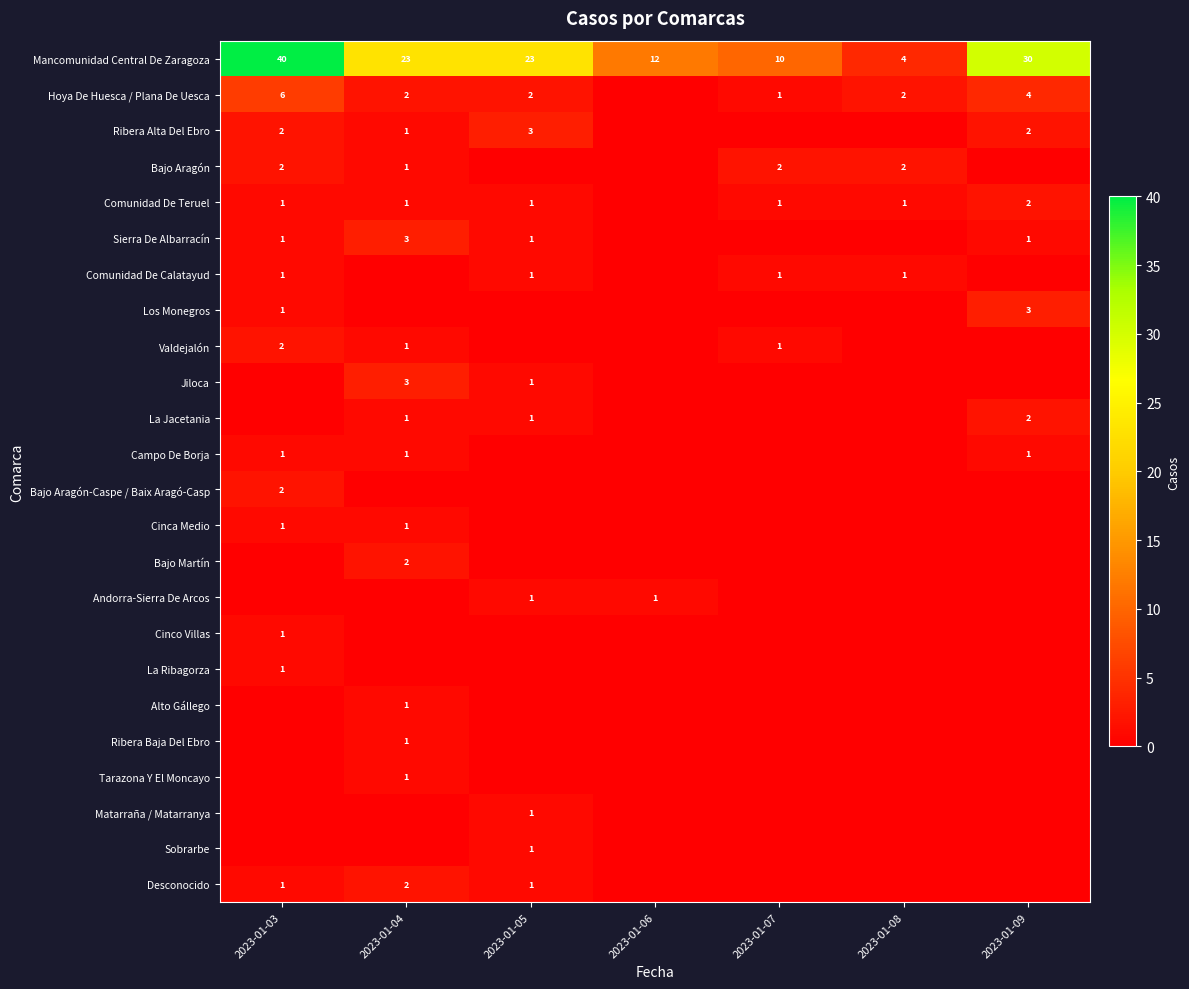

What is the sum of the Comunidad De Teruel values at 2023-01-05 and 2023-01-09?

3